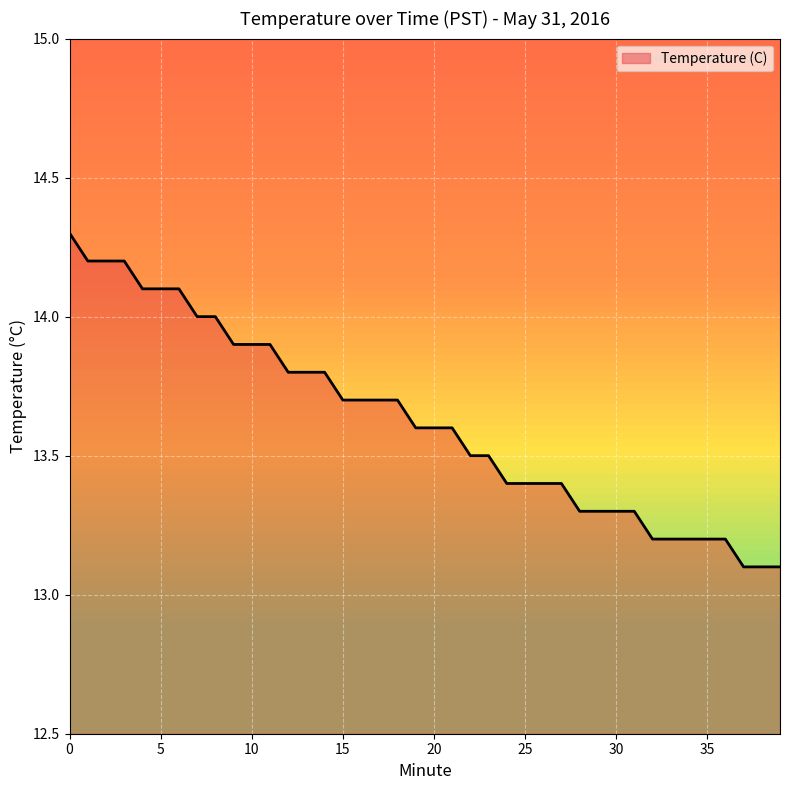

What is the difference between the maximum and minimum values?

1.2